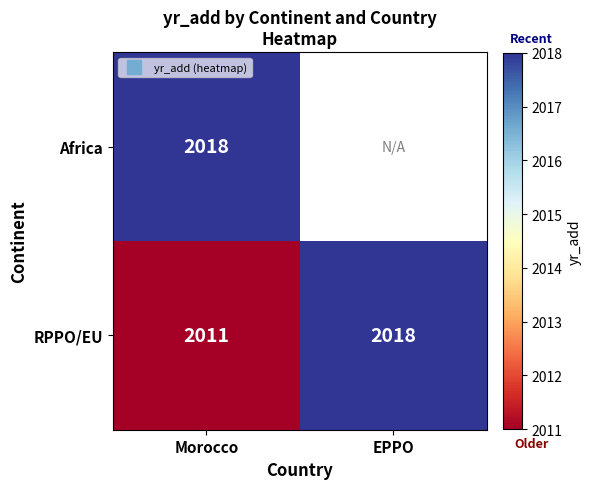

True or false: Africa has a value of 2700.6 at Morocco.

False